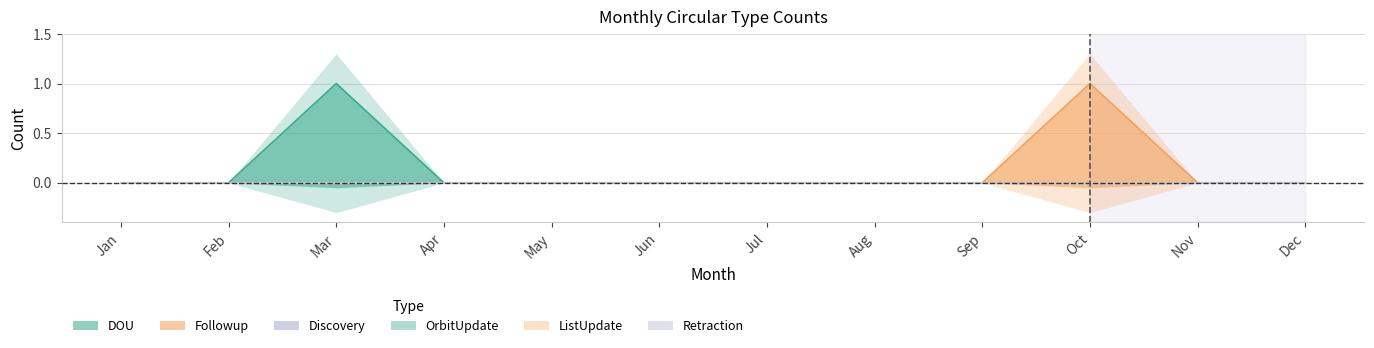

True or false: ListUpdate and Retraction cross at least once.

False